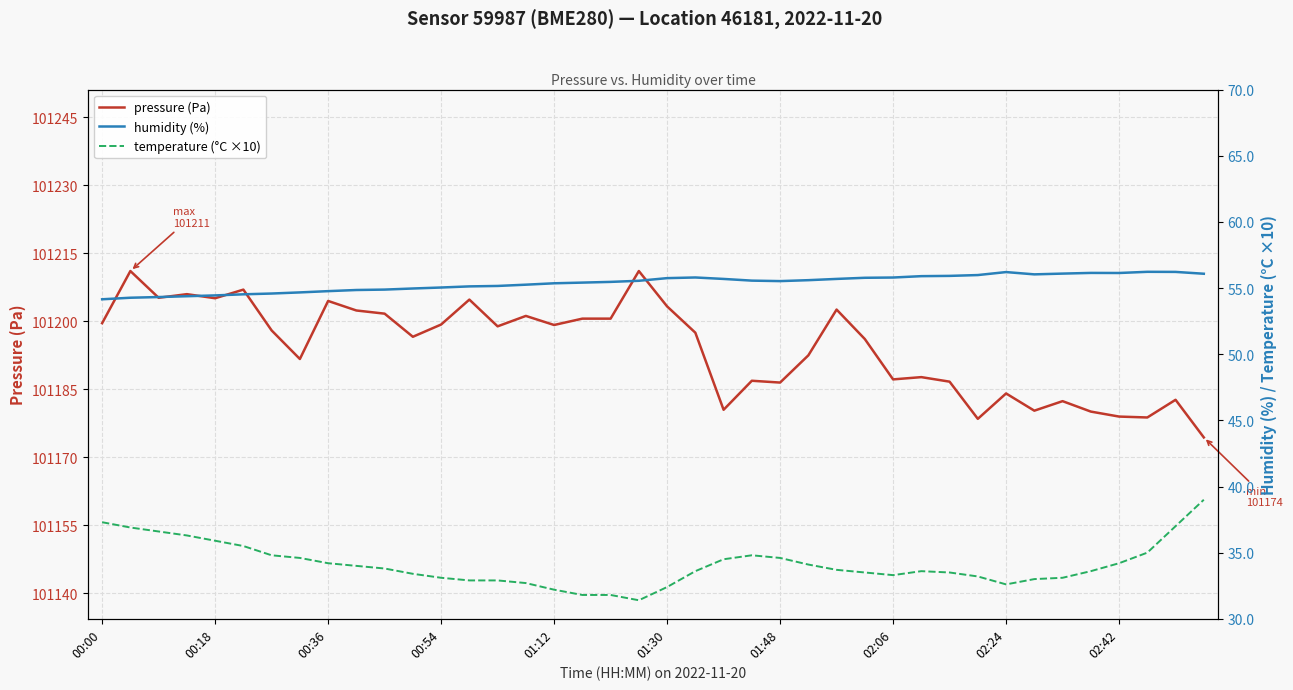

Which label corresponds to the smallest value in the chart?

19